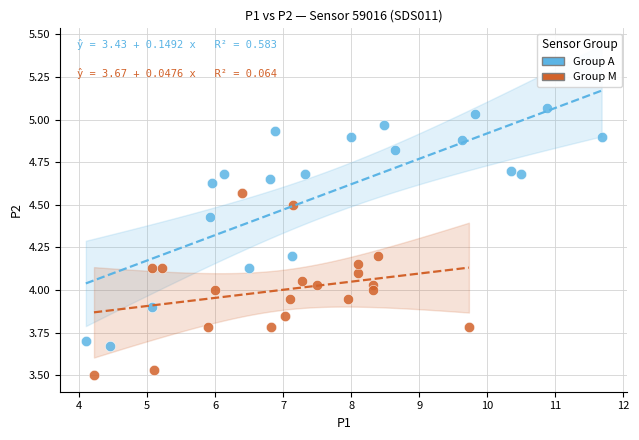

Which series reaches the minimum Y coordinate?

Group M